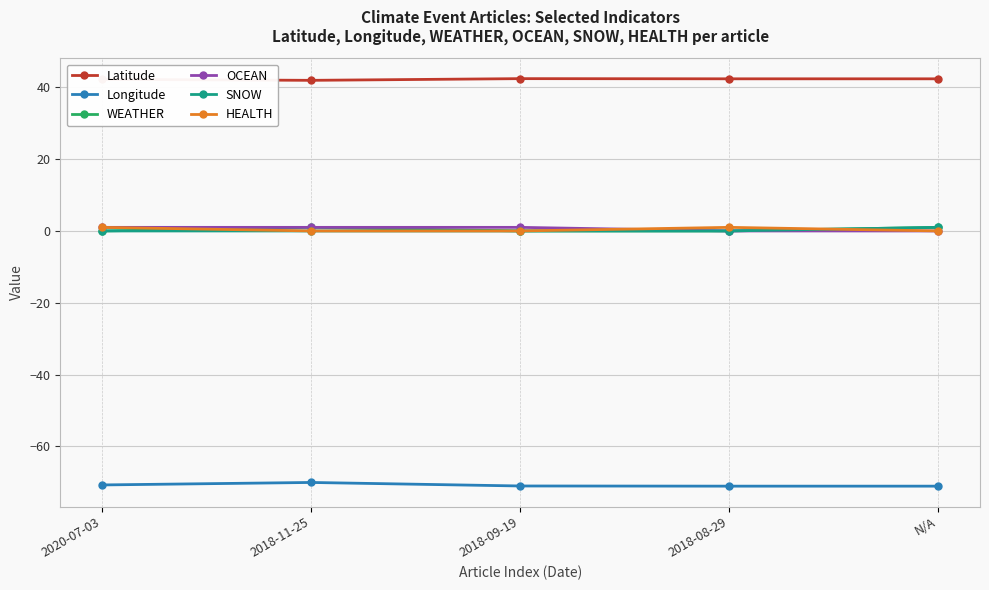

At which category does HEALTH reach its first local peak?

2018-08-29